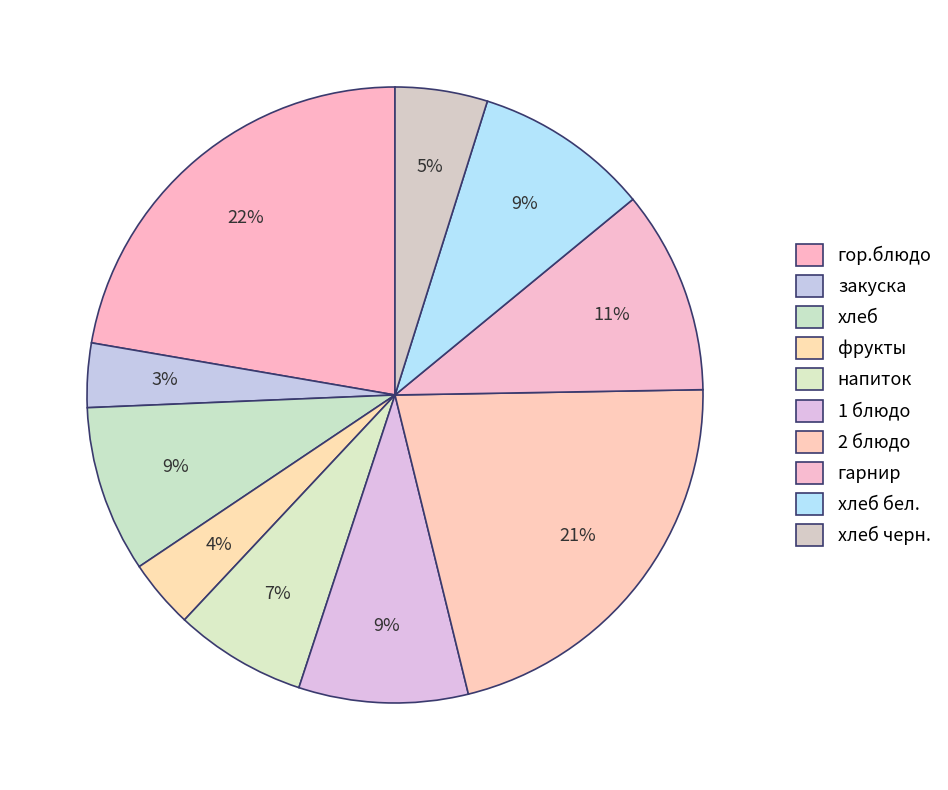

True or false: 2 блюдо accounts for 29% of the total.

False